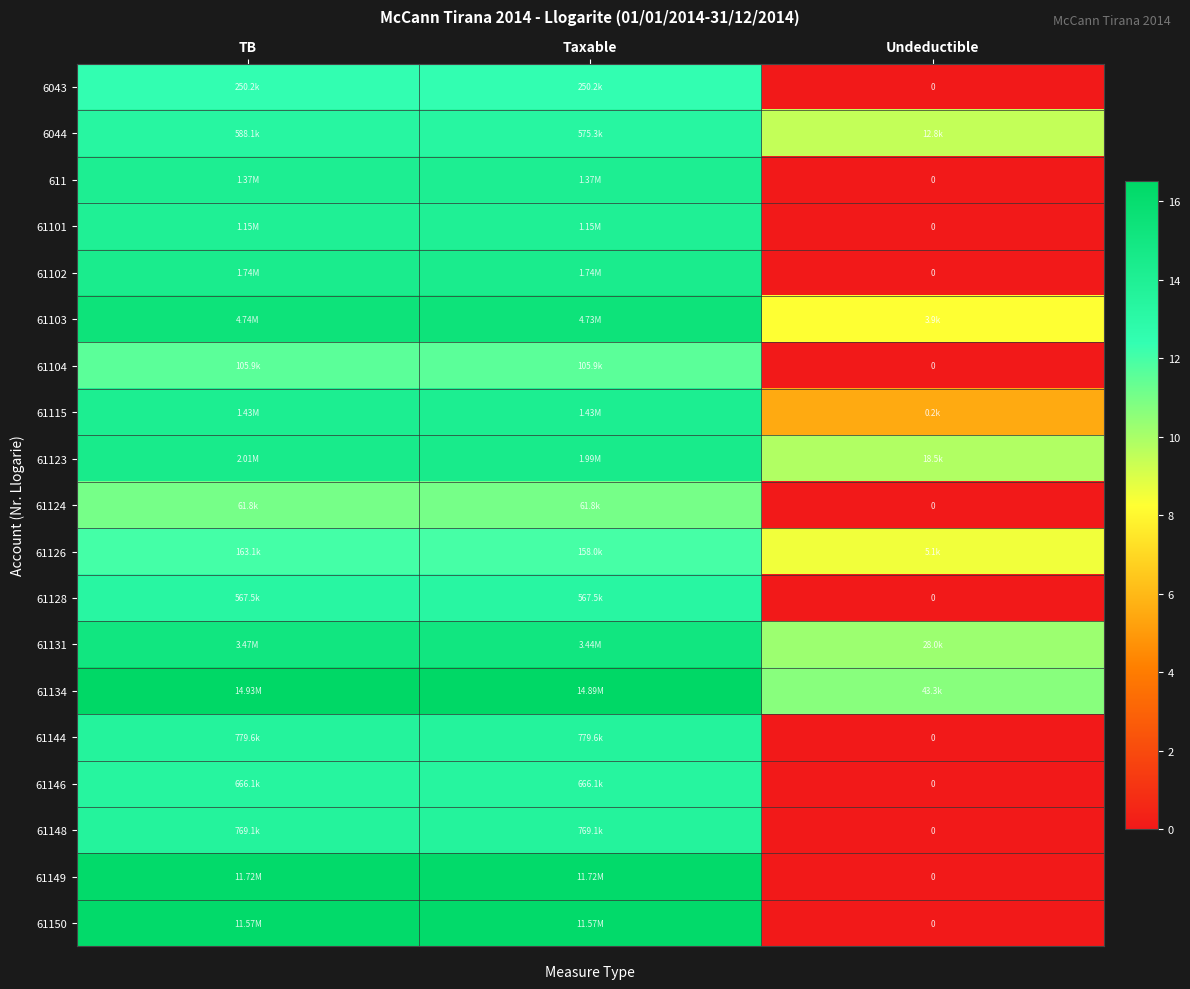

Which category has the lowest value in the 61104 series?

Undeductible